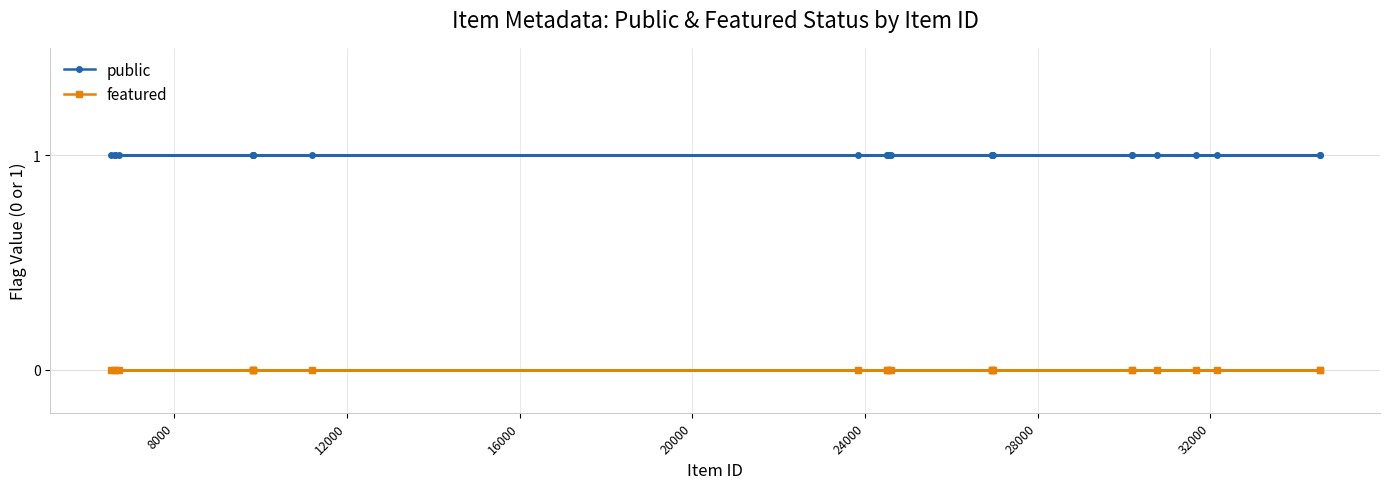

Which series has the largest total across all categories?

public